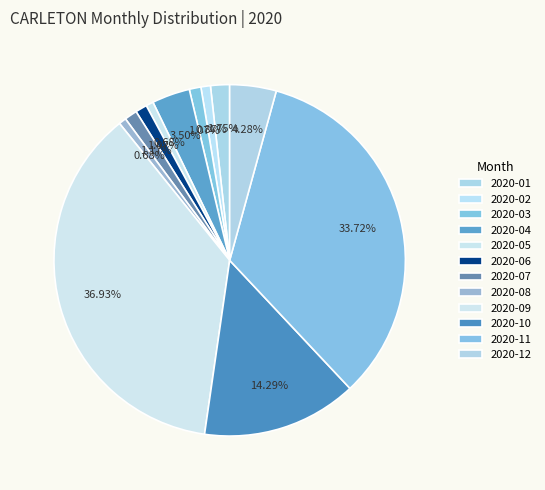

To the nearest percent, what is the difference between the largest and smallest slice percentages?

36%